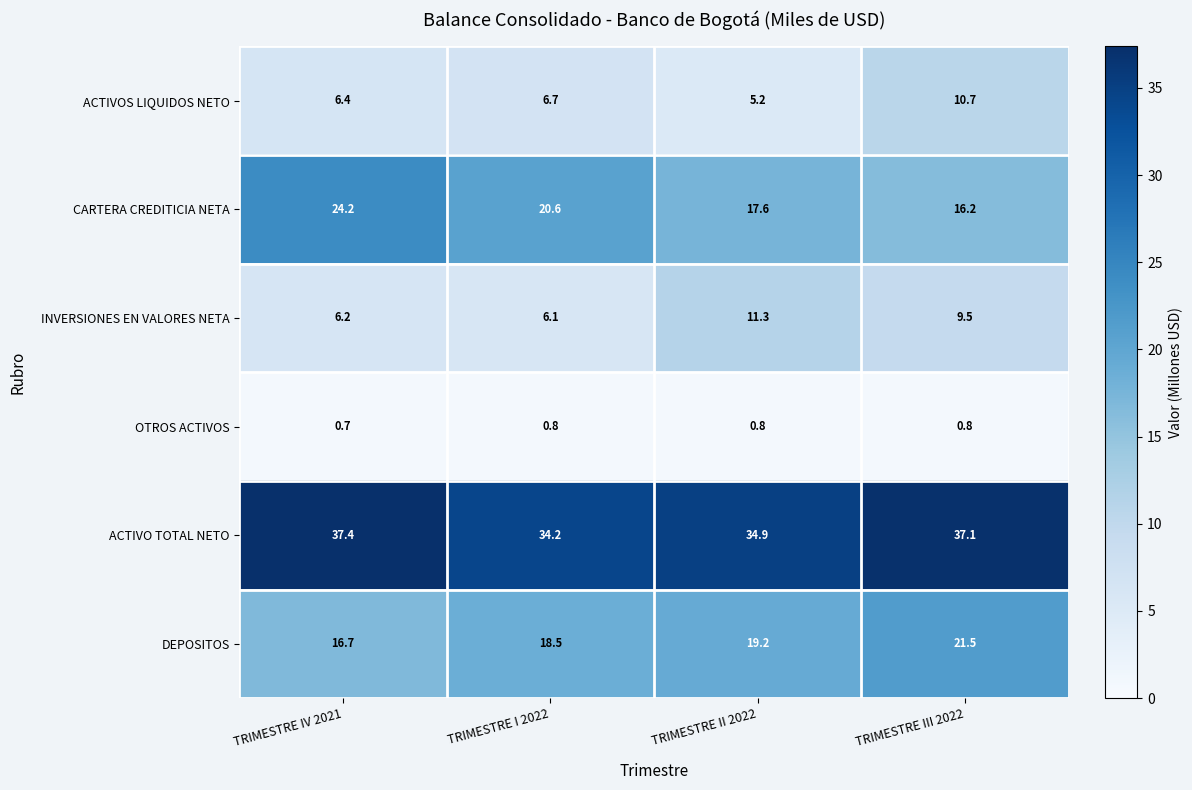

Rank the series at TRIMESTRE I 2022 from highest to lowest value.

ACTIVO TOTAL NETO, CARTERA CREDITICIA NETA, DEPOSITOS, ACTIVOS LIQUIDOS NETO, INVERSIONES EN VALORES NETA, OTROS ACTIVOS